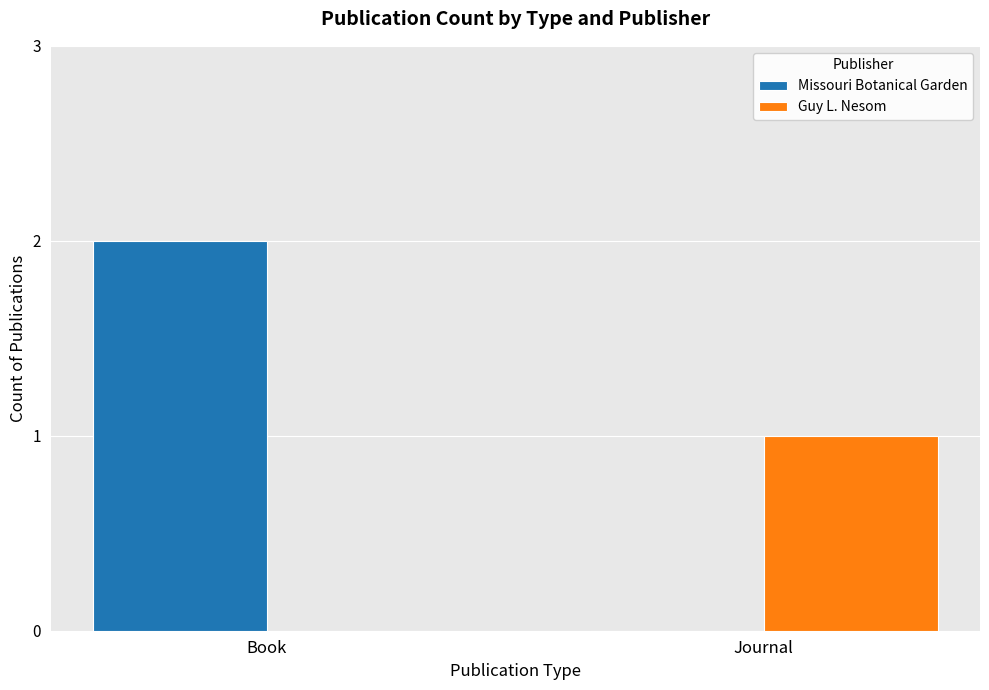

Which category has the highest value across all series?

Book